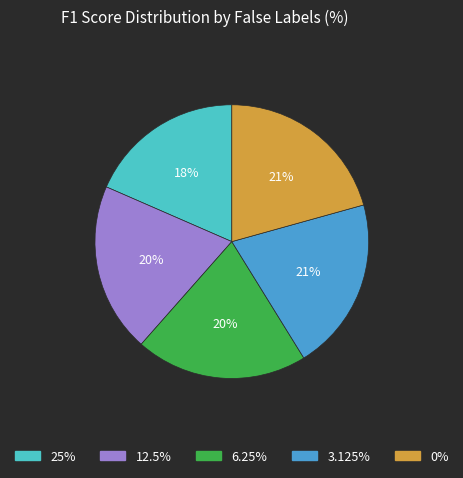

To the nearest percent, what portion does 3.125% represent?

21%